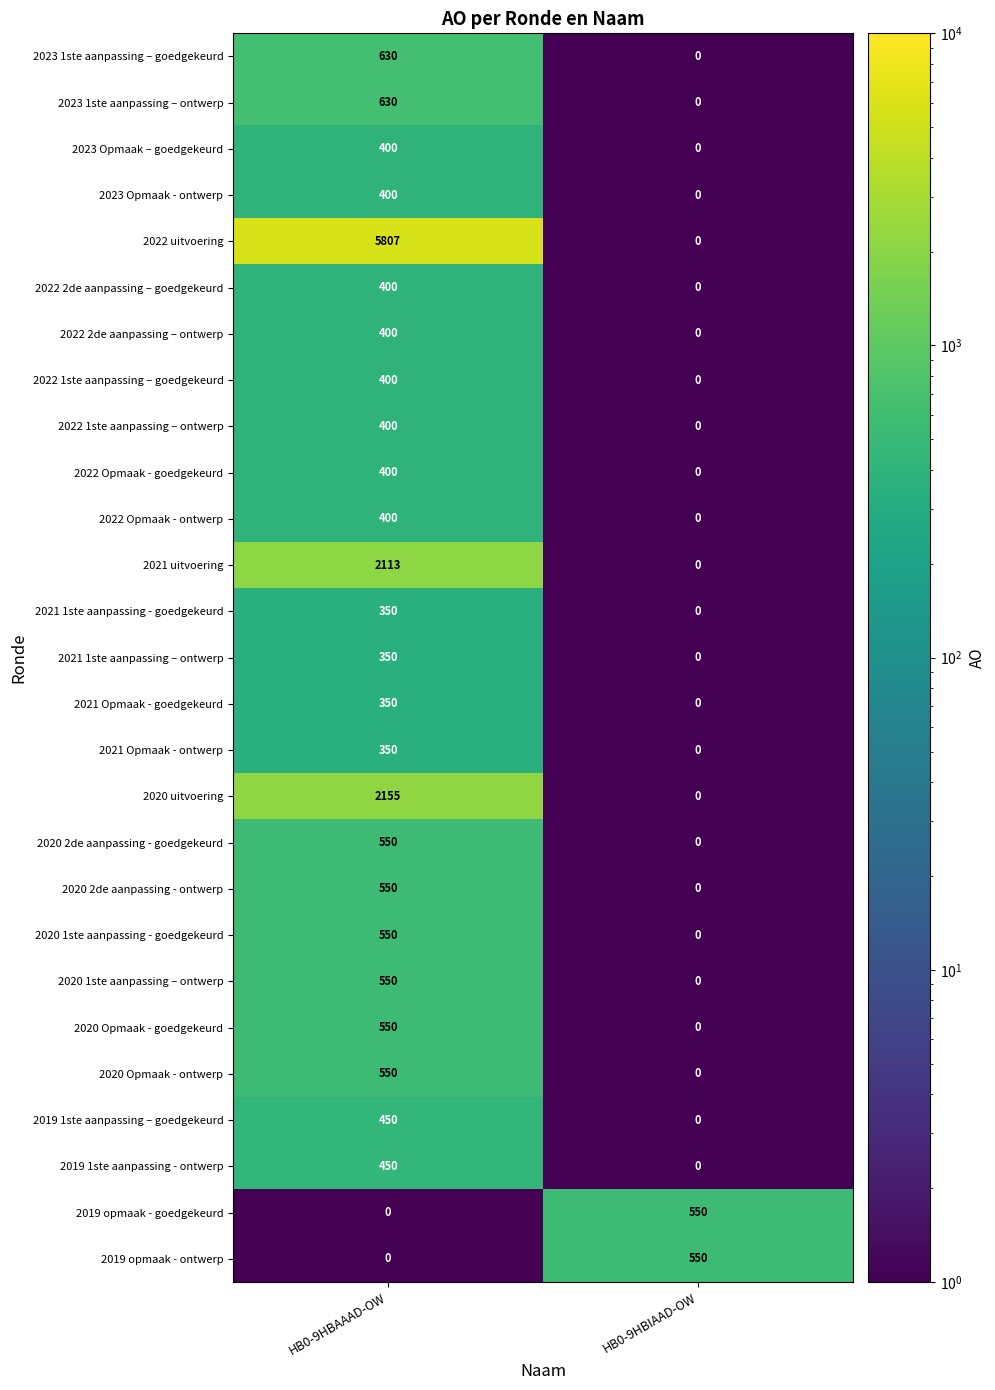

What value does the 2022 Opmaak - ontwerp series have at HB0-9HBAAAD-OW?

400